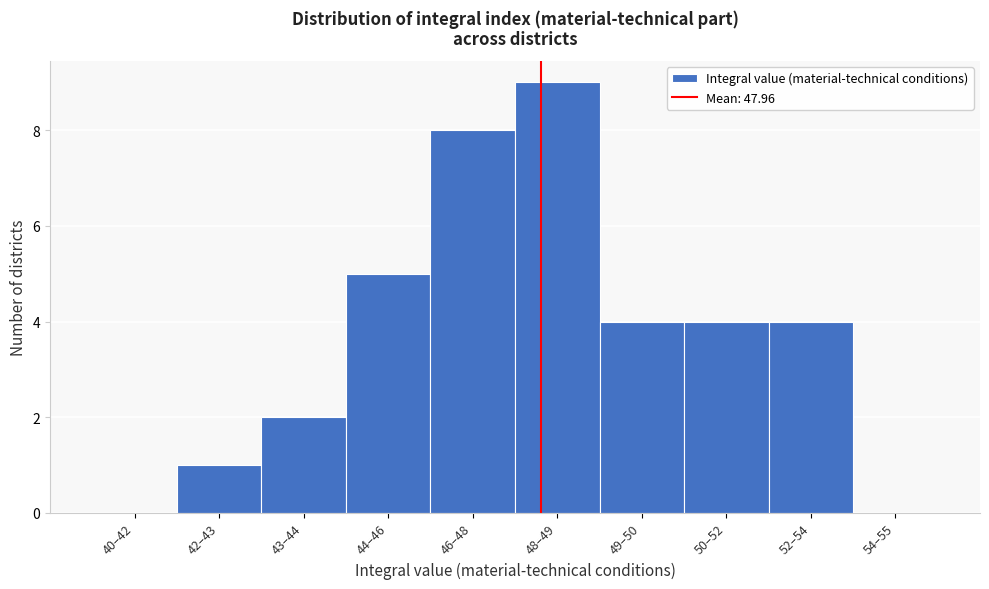

Reading right to left, what are all the values shown in this chart?

54–55=0	52–54=4	50–52=4	49–50=4	48–49=9	46–48=8	44–46=5	43–44=2	42–43=1	40–42=0